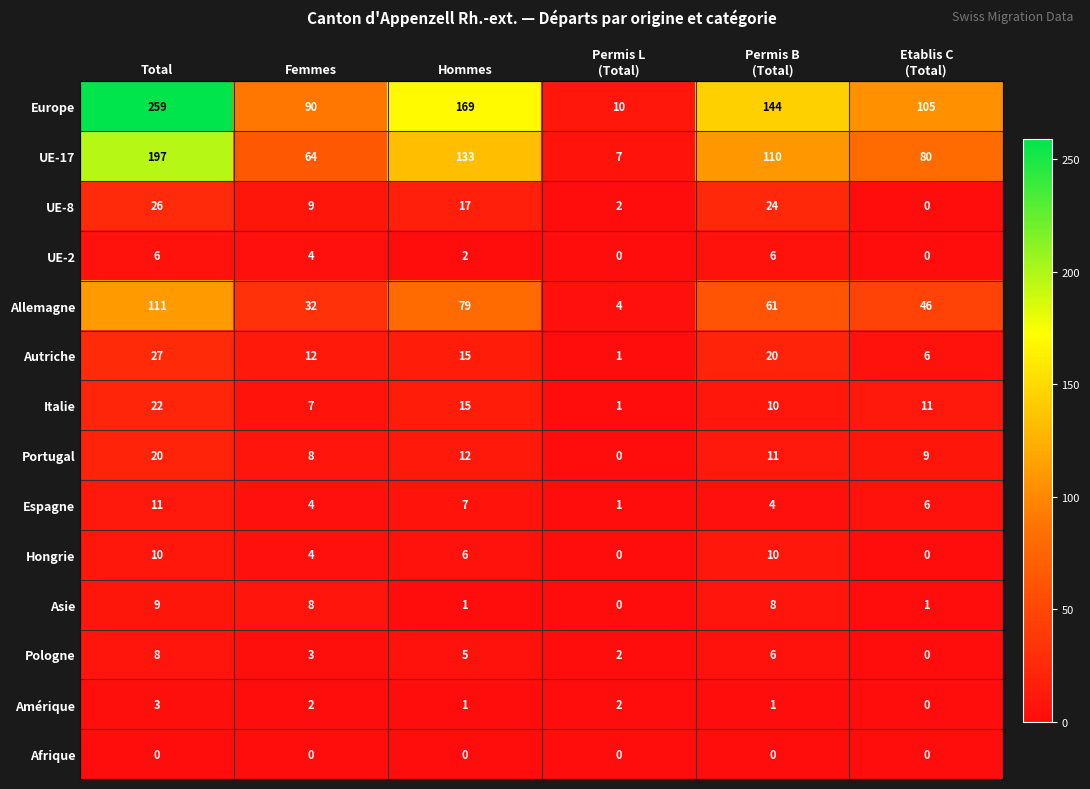

List the series in order of their peak value, highest first.

Europe, UE-17, Allemagne, Autriche, UE-8, Italie, Portugal, Espagne, Hongrie, Asie, Pologne, UE-2, Amérique, Afrique